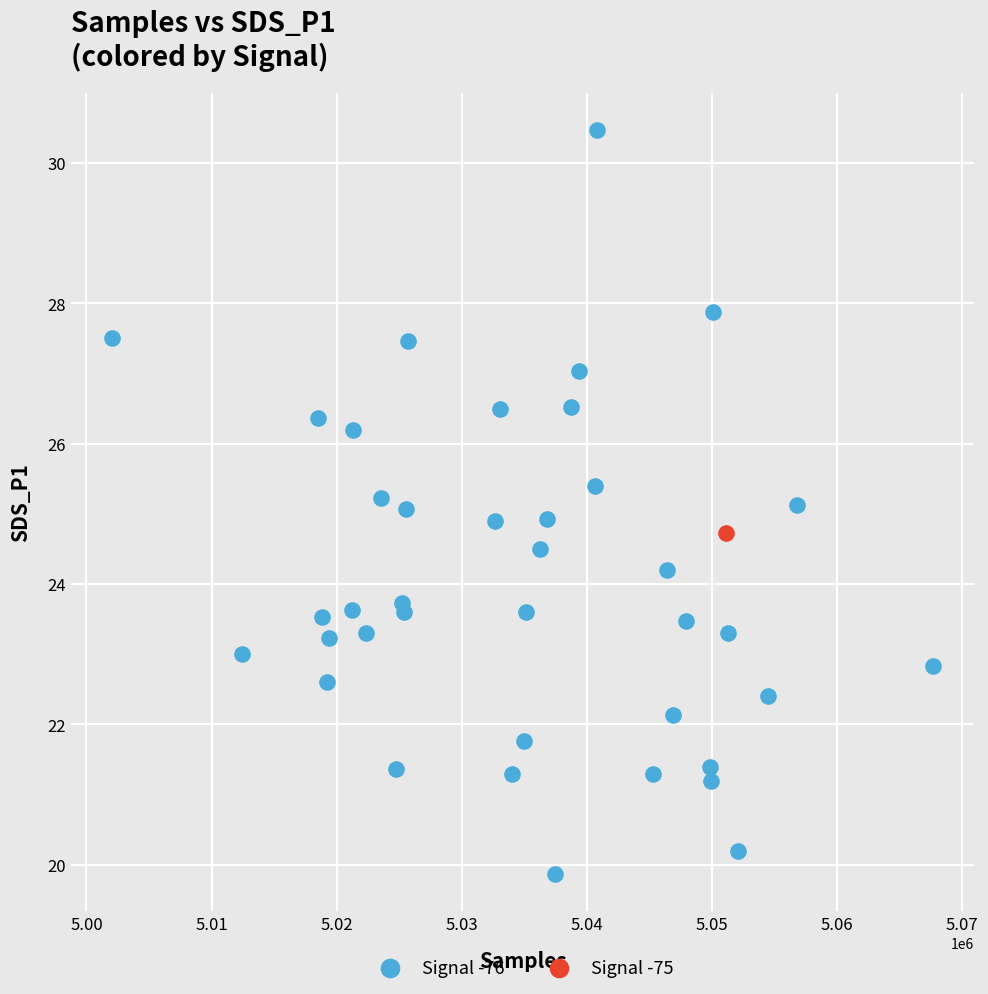

What are all the series names shown in the legend?

Signal -76, Signal -75